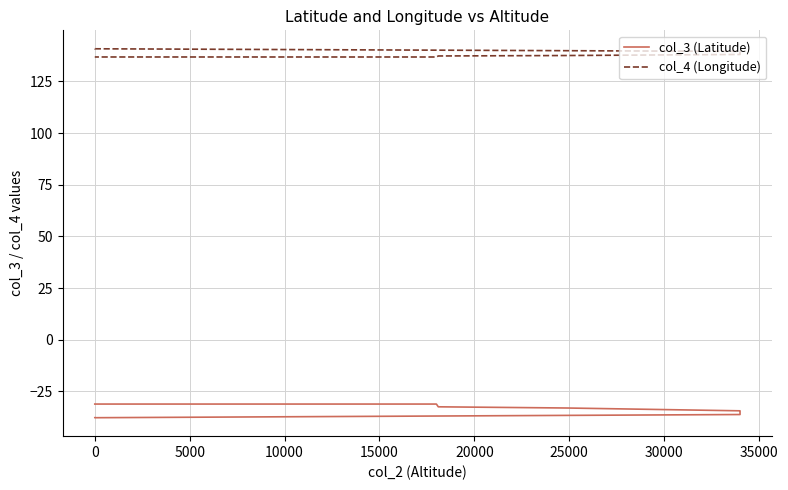

Does the chart have visible grid lines?

Yes